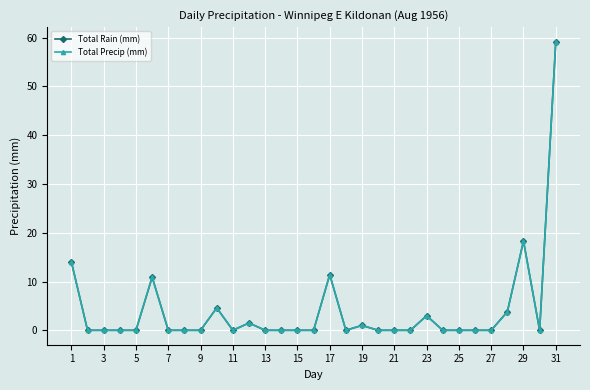

True or false: Total Precip (mm) and Total Rain (mm) intersect in this chart.

False